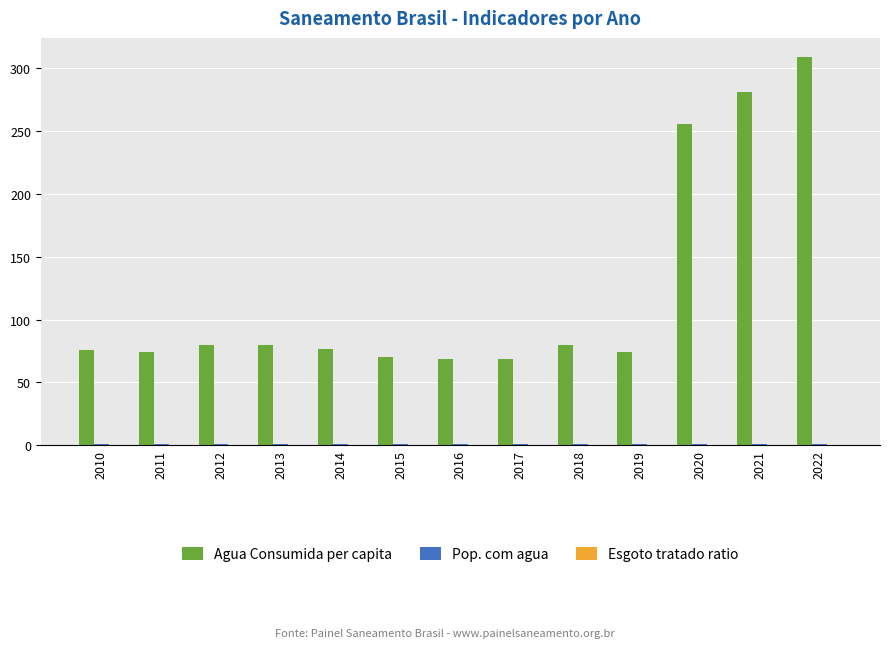

Does the chart contain stacked bars?

No